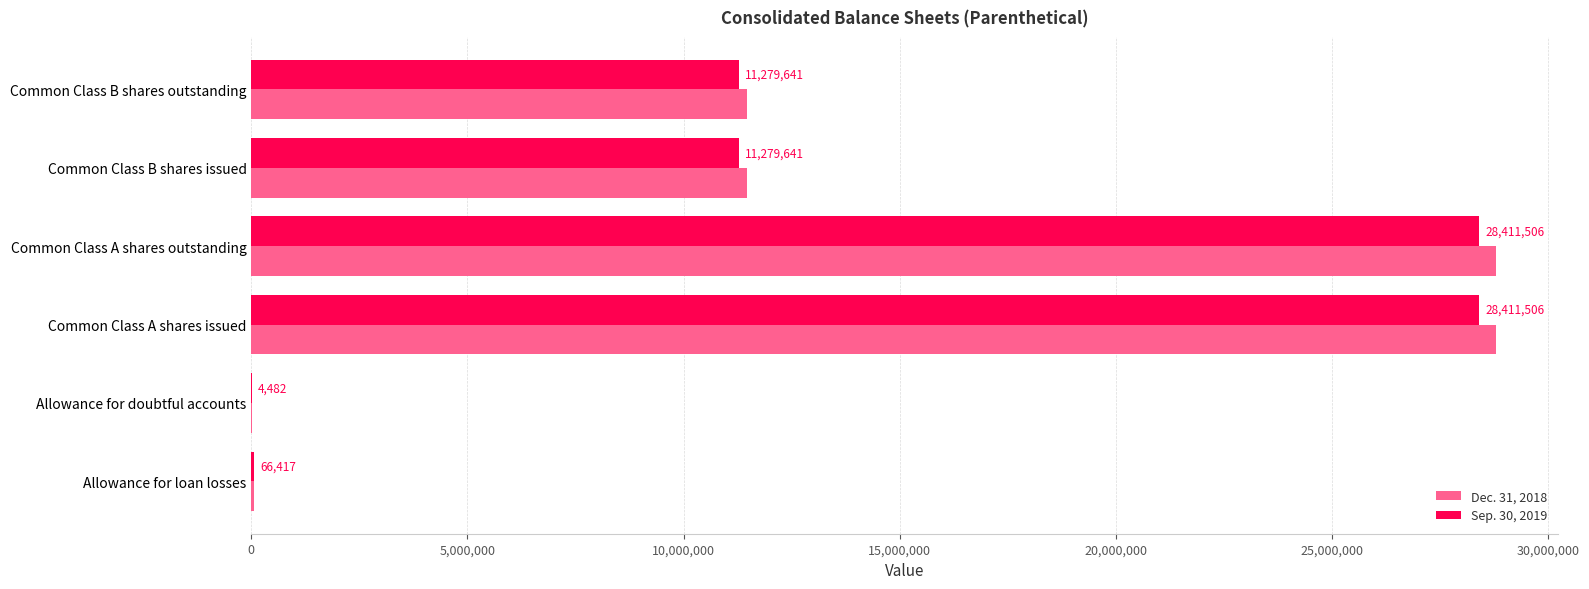

True or false: Dec. 31, 2018 has a value of 2366126 at Common Class B shares outstanding.

False